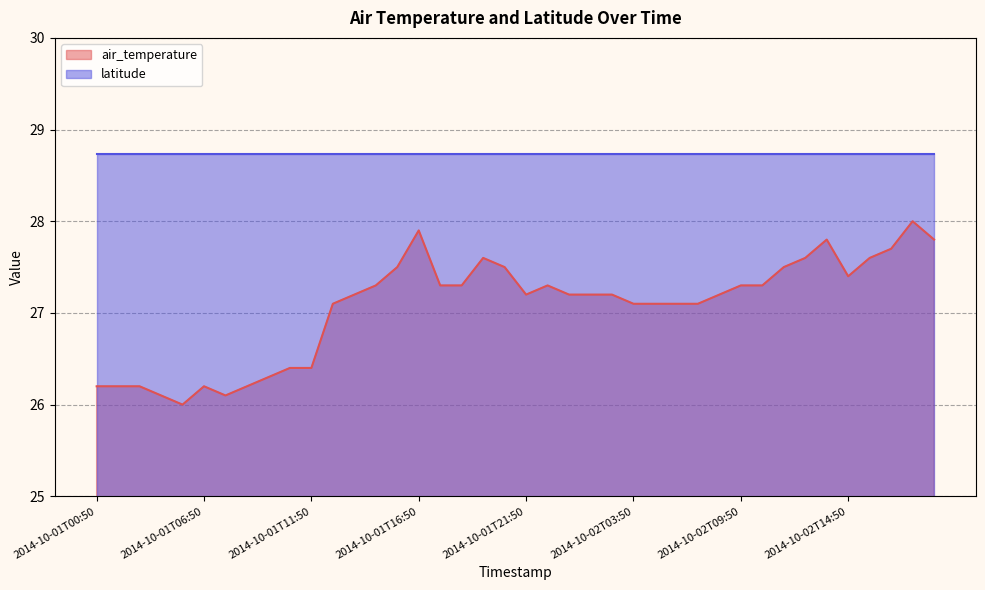

Where does the data first go above 27?

2014-10-01T12:50